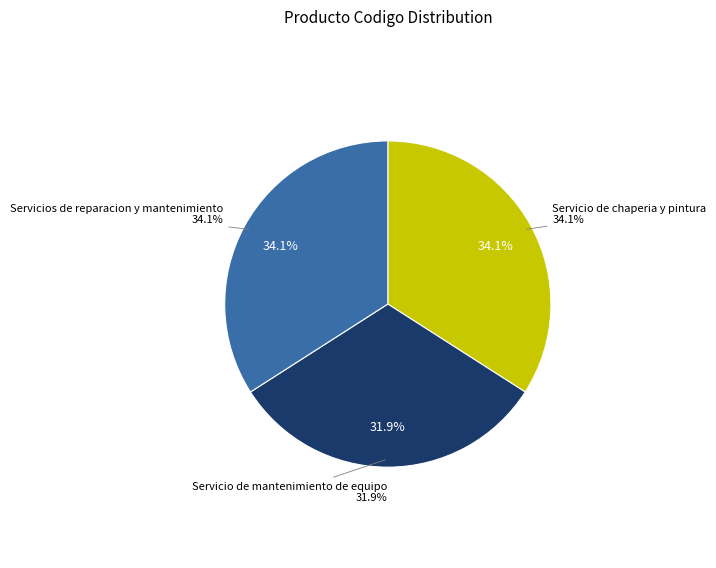

How many slices are in this pie chart?

3